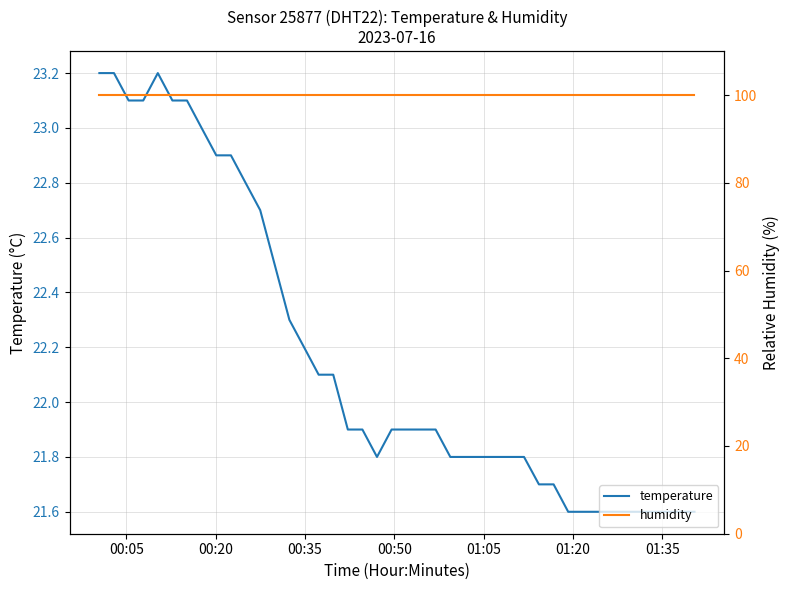

What is the maximum value for humidity?

99.9